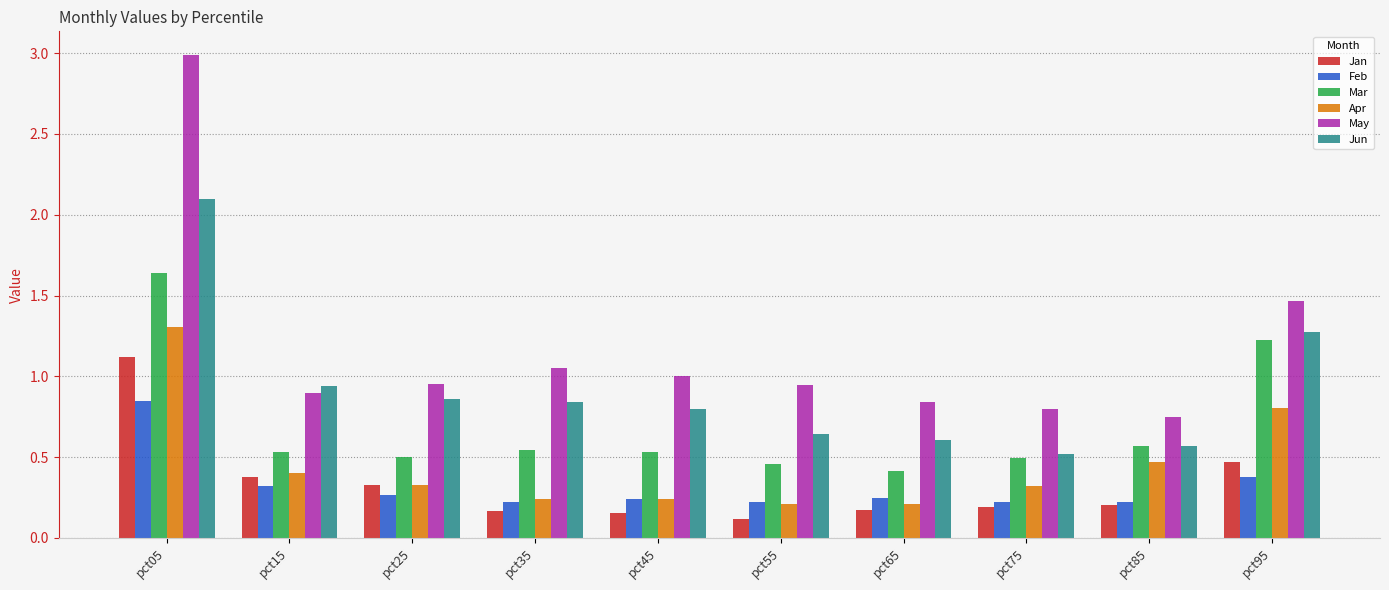

What is the difference between the highest and lowest values at pct25?

0.7